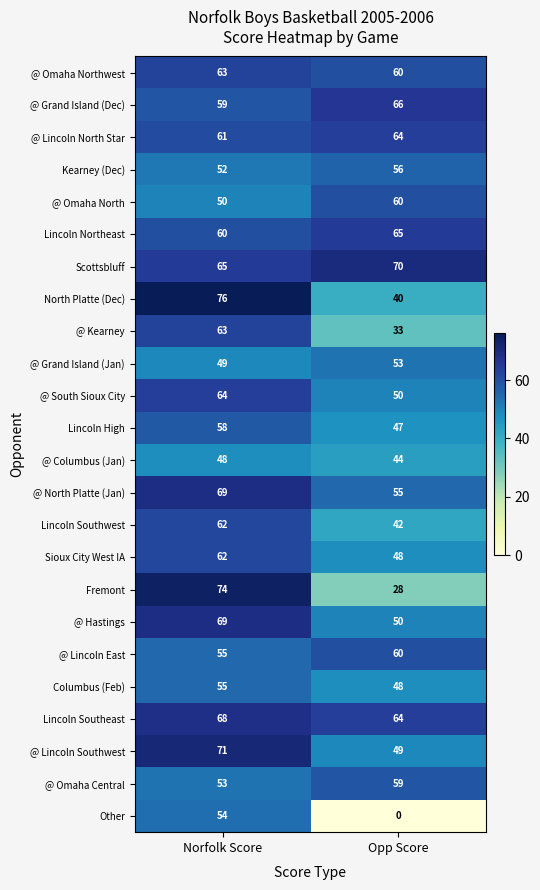

Rank the categories by @ South Sioux City value from lowest to highest.

Opp Score, Norfolk Score